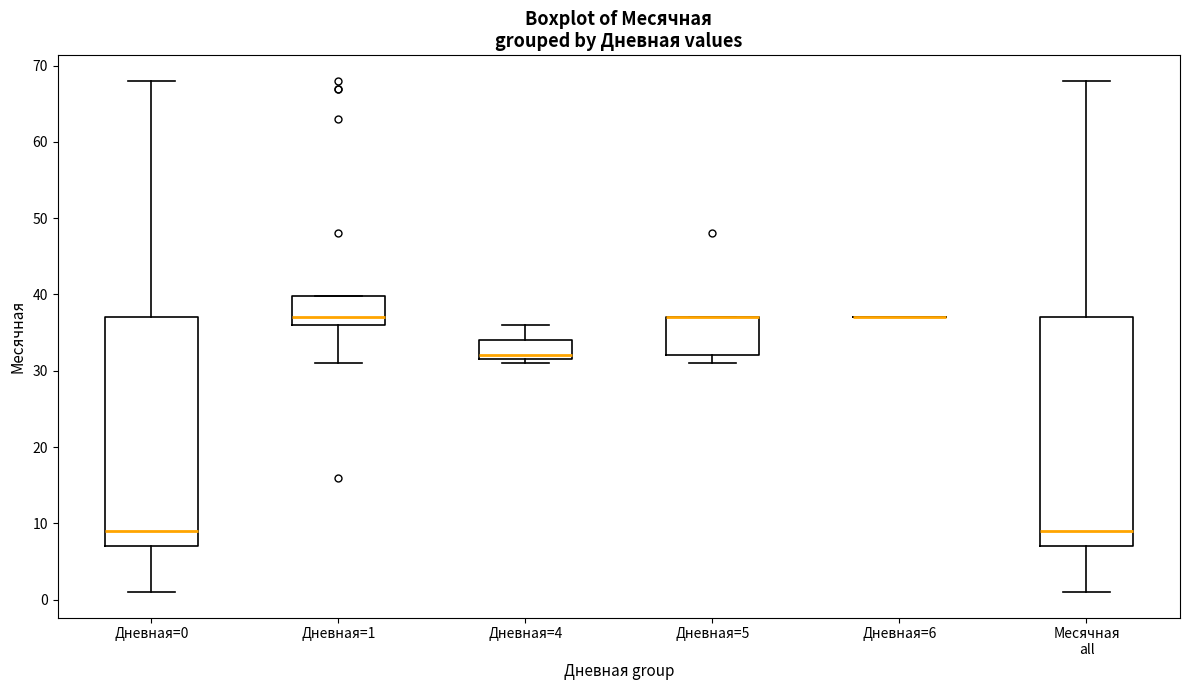

Where is the lower edge of the box for Дневная=4 on the y-axis? The values are not printed on the chart, so give them approximately, as read against the axis.

32